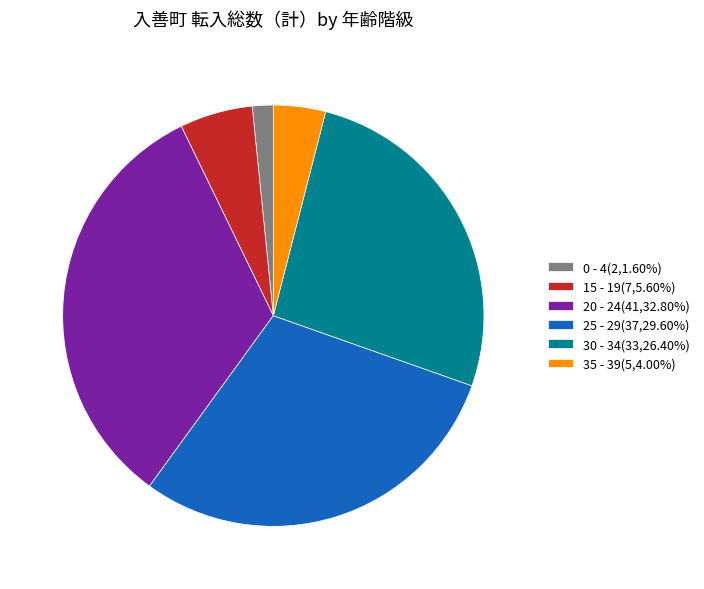

How many slices are in this pie chart?

6